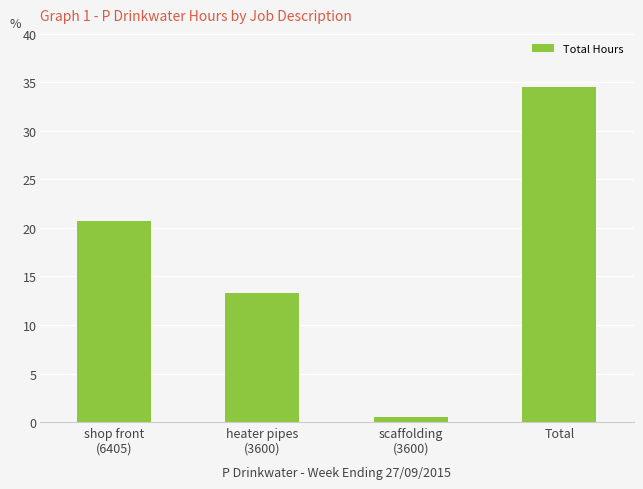

What is the label of the 1st bar from the left?

shop front
(6405)